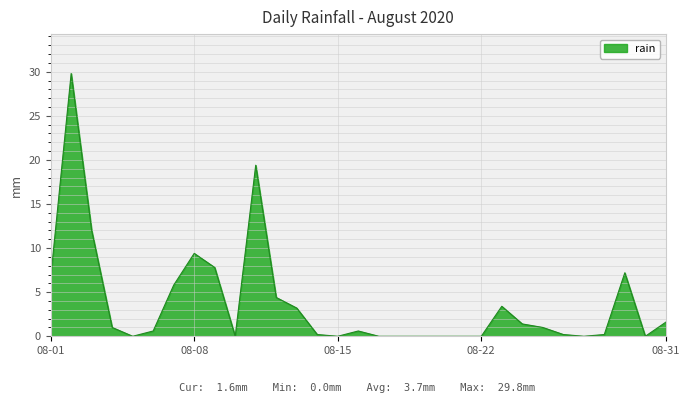

What is the difference between the maximum and minimum values?

29.8